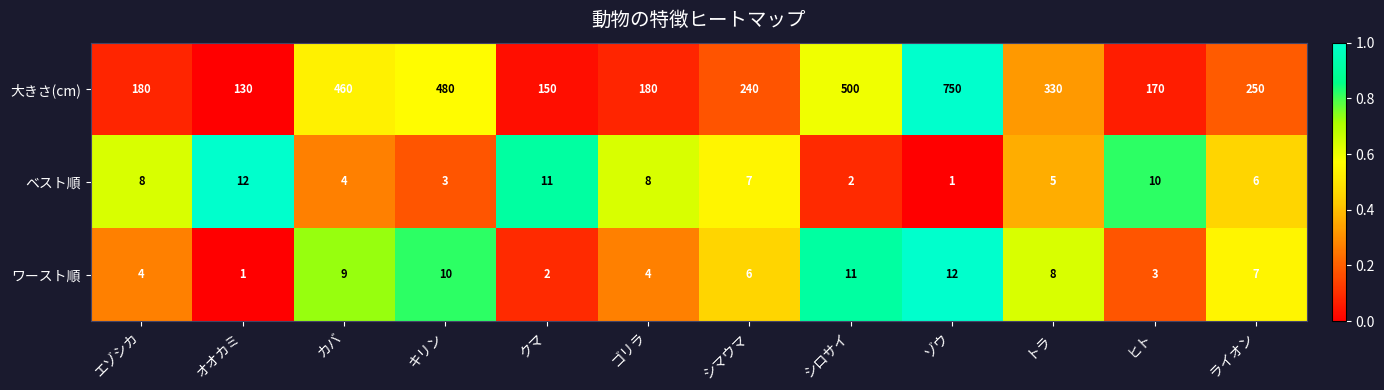

At オオカミ, list the series in order from largest to smallest.

大きさ(cm), ベスト順, ワースト順